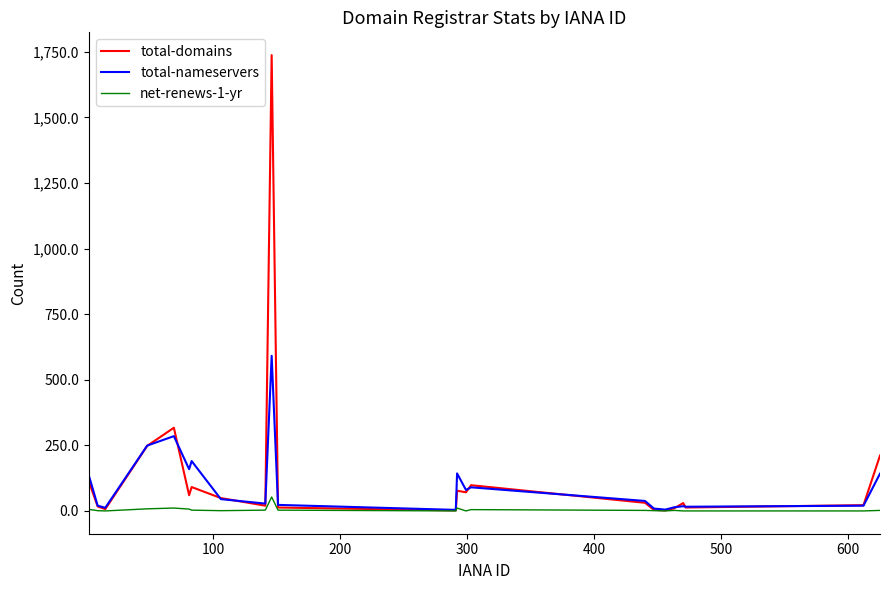

Which series has the widest spread of values?

total-domains